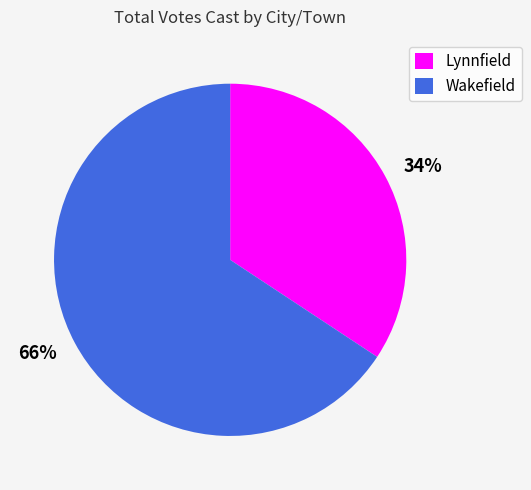

What is the largest slice in the pie chart?

Wakefield